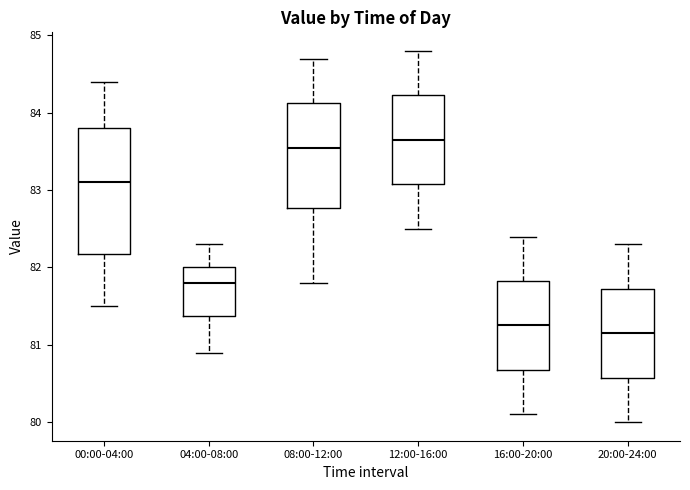

Reading left to right, transcribe this box plot: for each box, give where its median line is, the range the box spans, and where its two whiskers end, as read against the y-axis. The values are not printed on the chart, so give them approximately, as read against the axis.

00:00-04:00: median 83.1, box 82.2 to 83.8, whiskers 81.5 to 84.4
04:00-08:00: median 81.8, box 81.4 to 82.0, whiskers 80.9 to 82.3
08:00-12:00: median 83.6, box 82.8 to 84.1, whiskers 81.8 to 84.7
12:00-16:00: median 83.7, box 83.1 to 84.2, whiskers 82.5 to 84.8
16:00-20:00: median 81.3, box 80.7 to 81.8, whiskers 80.1 to 82.4
20:00-24:00: median 81.2, box 80.6 to 81.7, whiskers 80.0 to 82.3